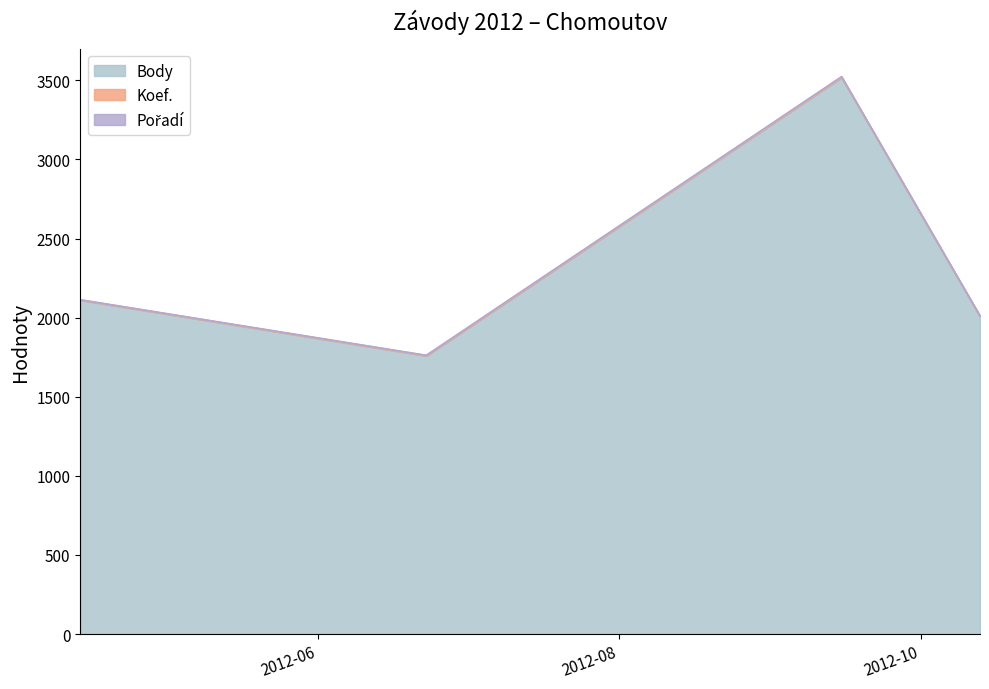

Reading left to right, extract all data points from this chart.

Body: 2110	1758	3517	2008
Koef.: 2113	1762	3523	2011